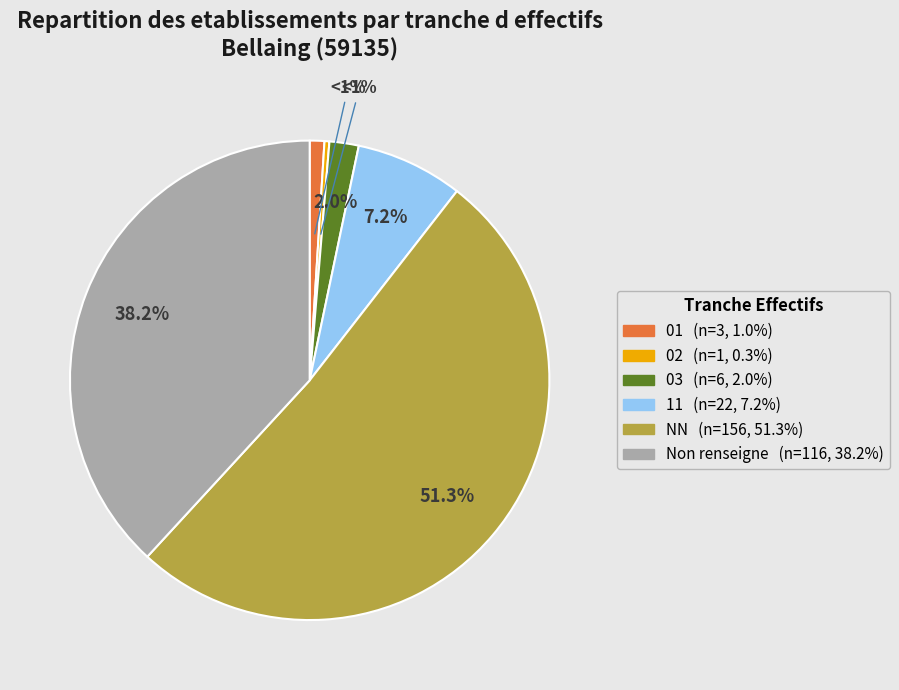

To the nearest percent, what portion does 01 represent?

1%